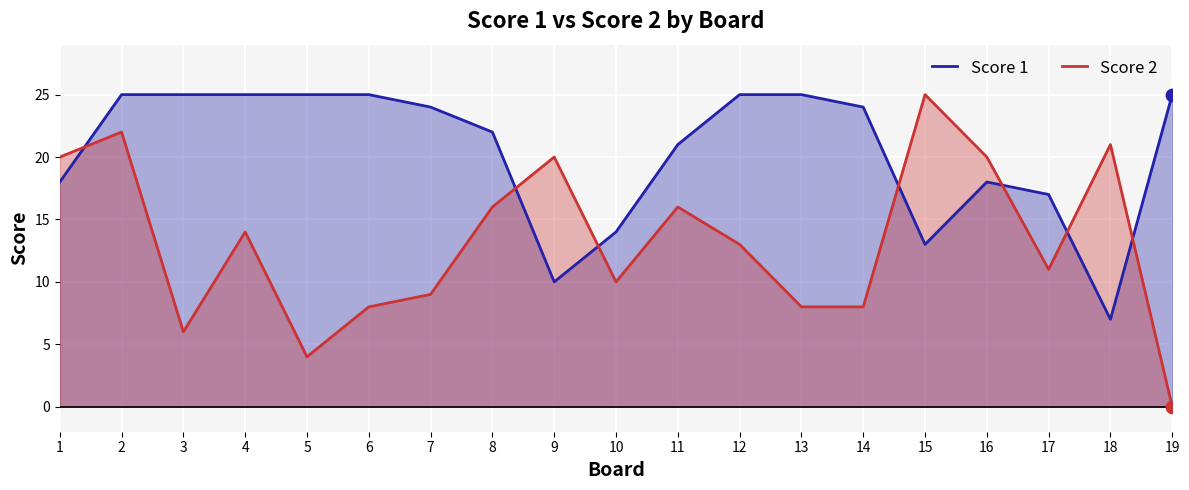

Which series has the largest total across all categories?

Score 1